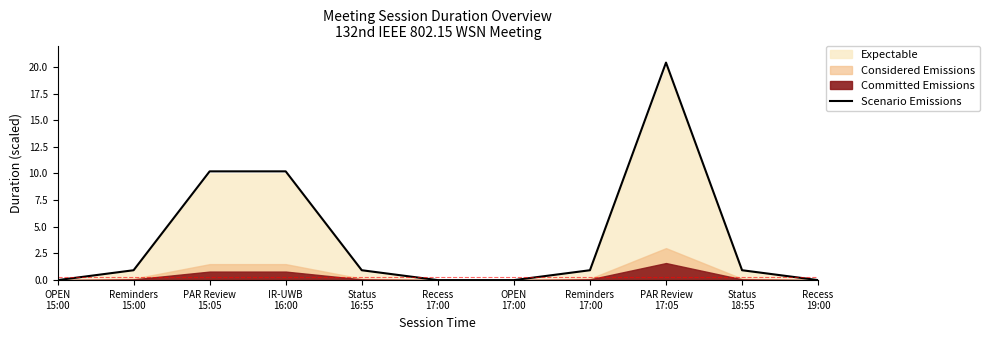

What is the difference between the maximum and minimum values?

20.4